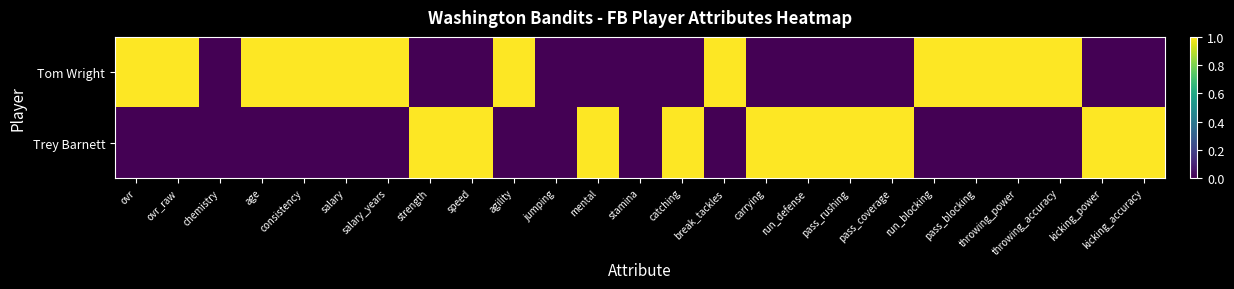

How many distinct data groups are displayed?

2